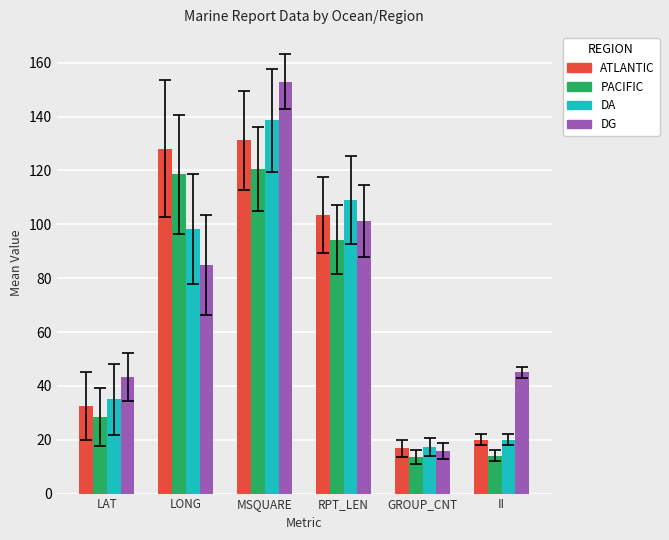

The DA series shows 98.4 at LONG. True or false?

True